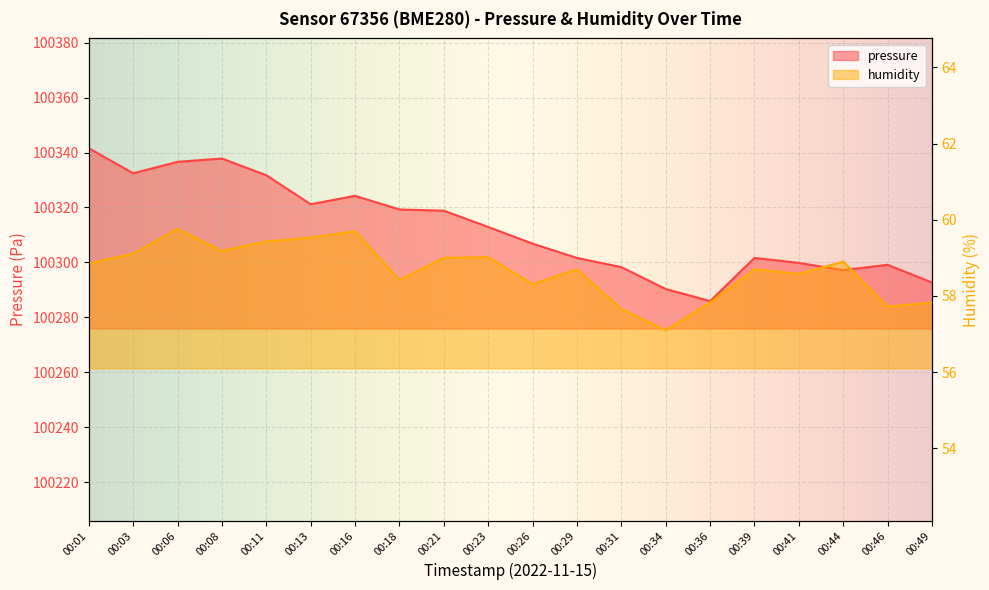

True or false: pressure and humidity cross at least once.

False